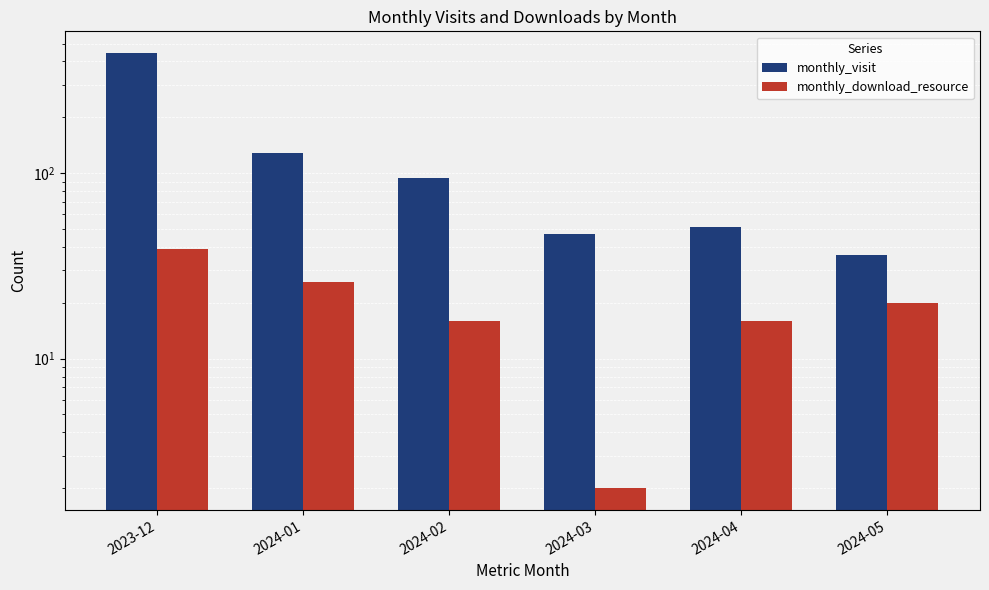

How many values in the monthly_visit series exceed 94?

2